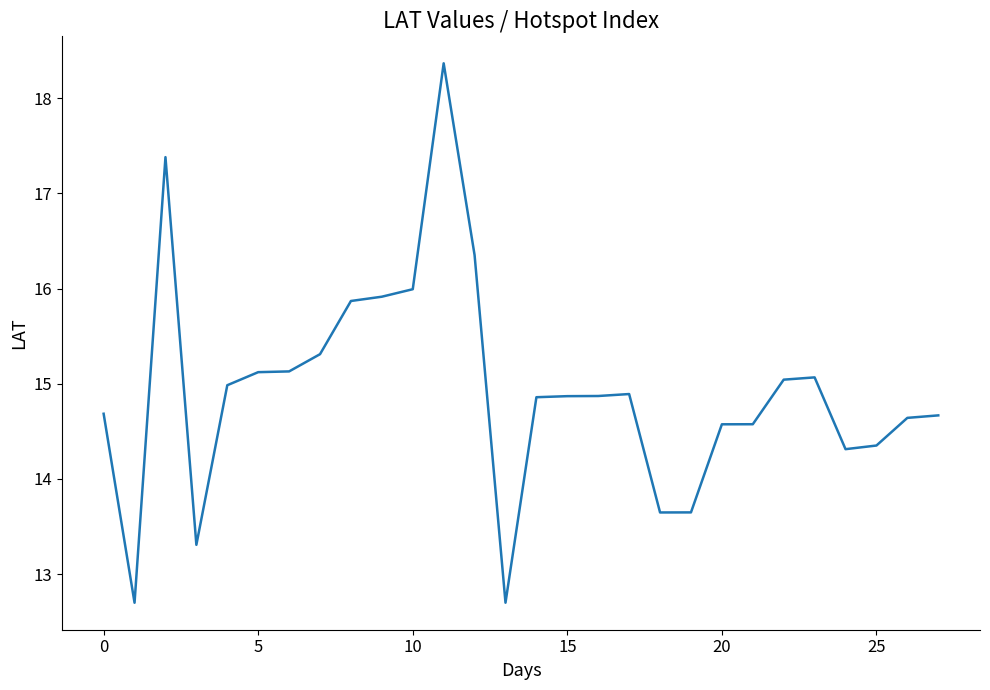

What is the greatest value displayed?

18.4